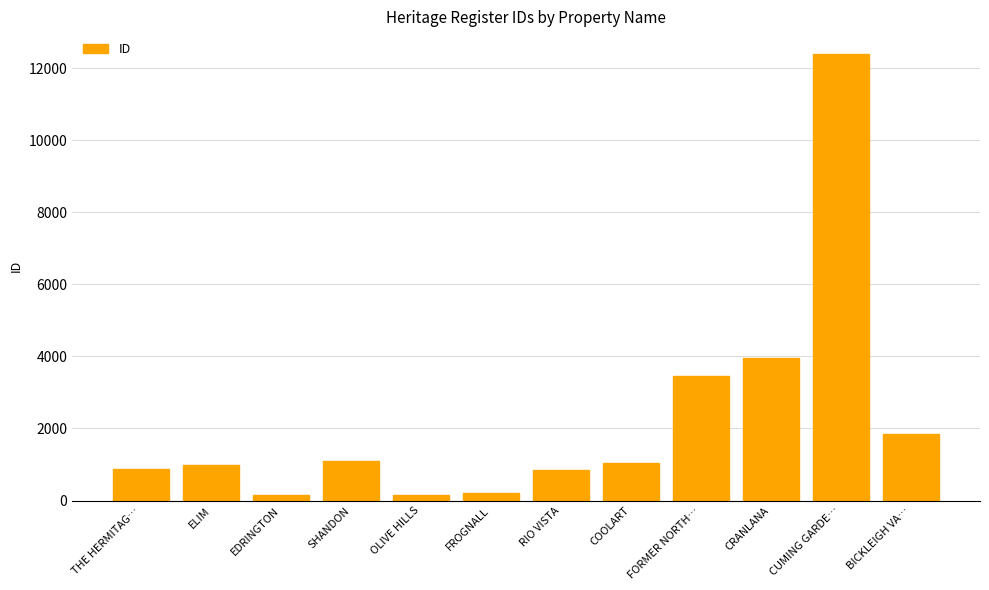

What is the label of the 3rd bar from the left?

EDRINGTON